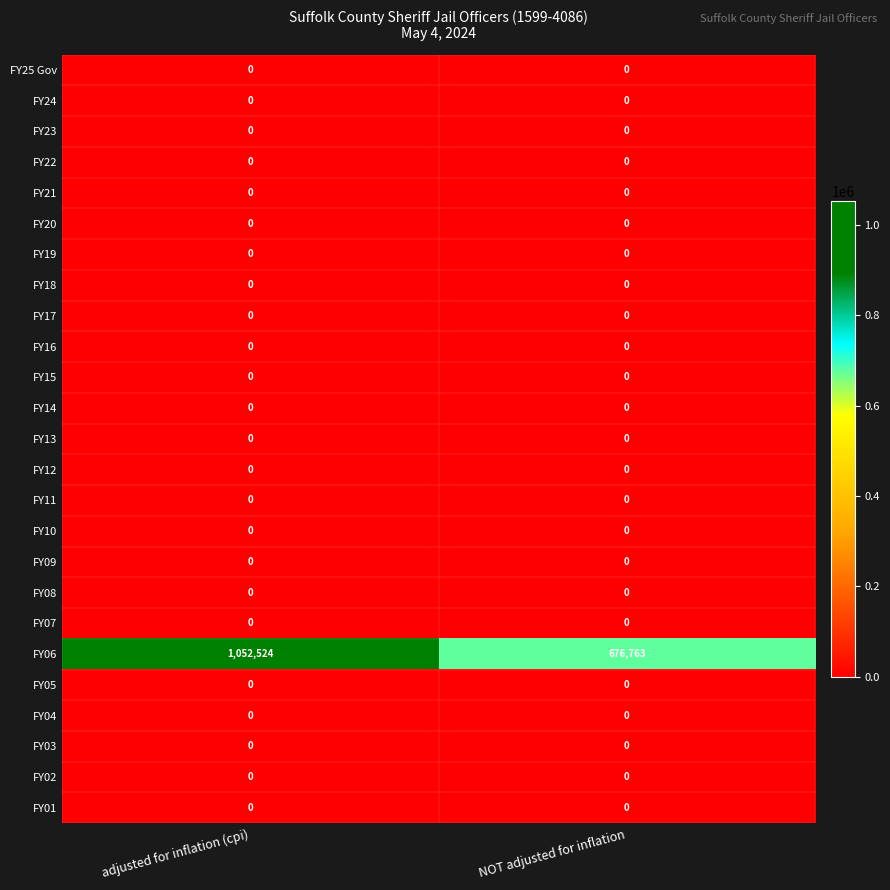

What is the maximum value shown in the chart?

1052524